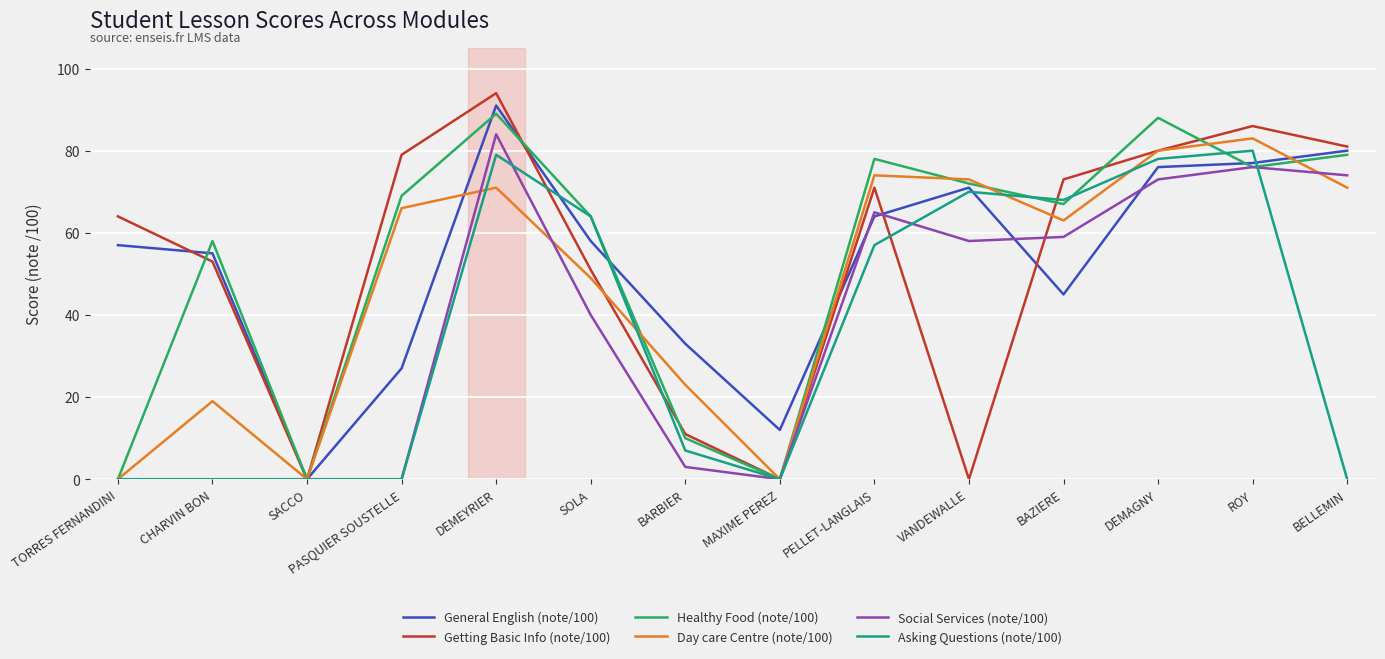

True or false: Getting Basic Info (note/100) has a value of 71 at PELLET-LANGLAIS.

True